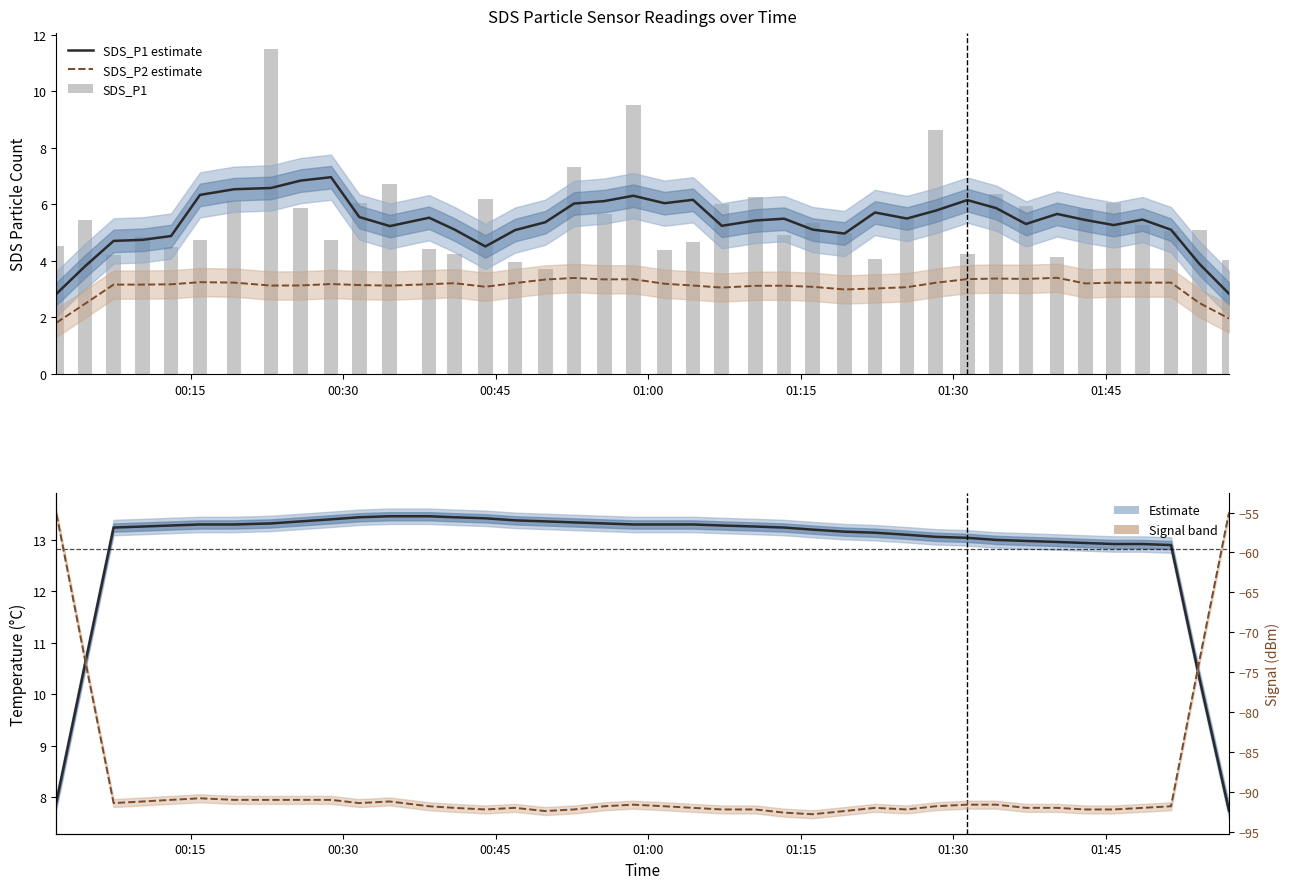

How many data points in Signal are less than -91?

33